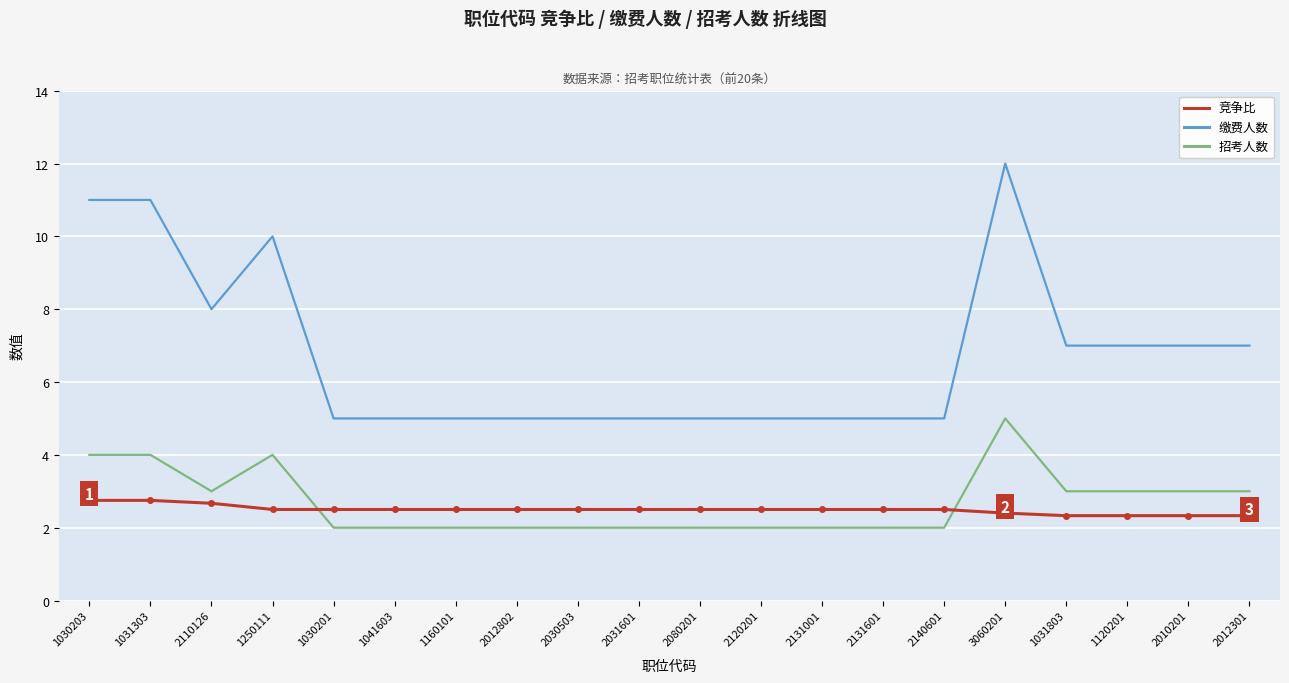

True or false: 竞争比 and 缴费人数 cross at least once.

False